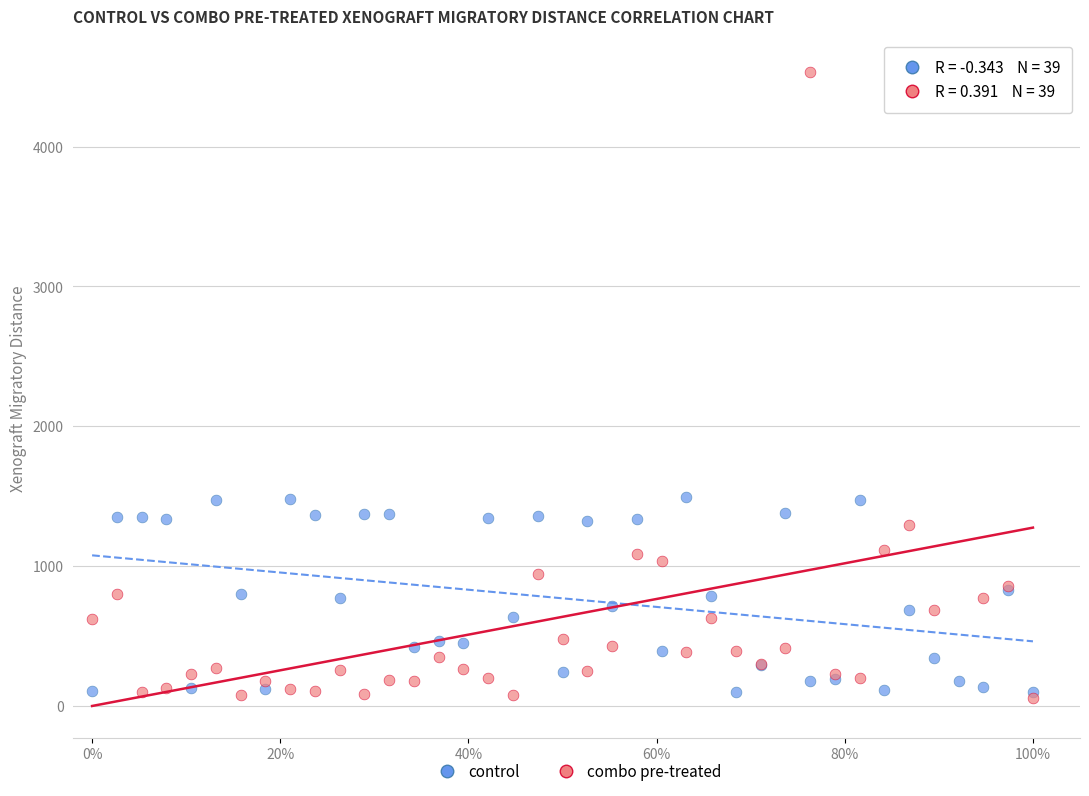

What are all the series names shown in the legend?

control, combo pre-treated